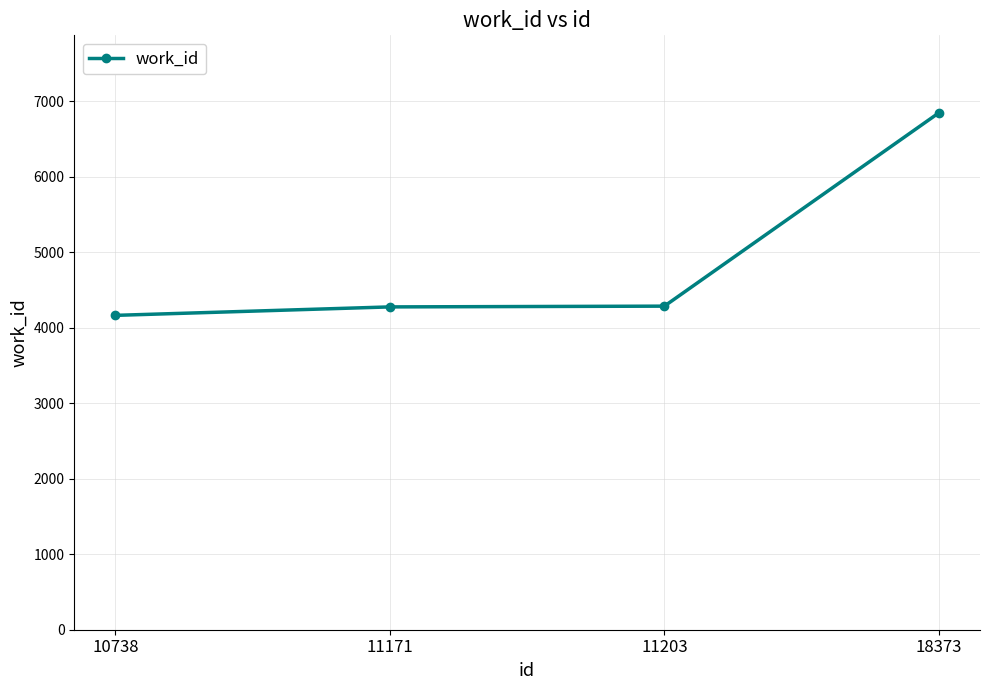

True or false: there are more than 2 points higher than both neighbors.

False